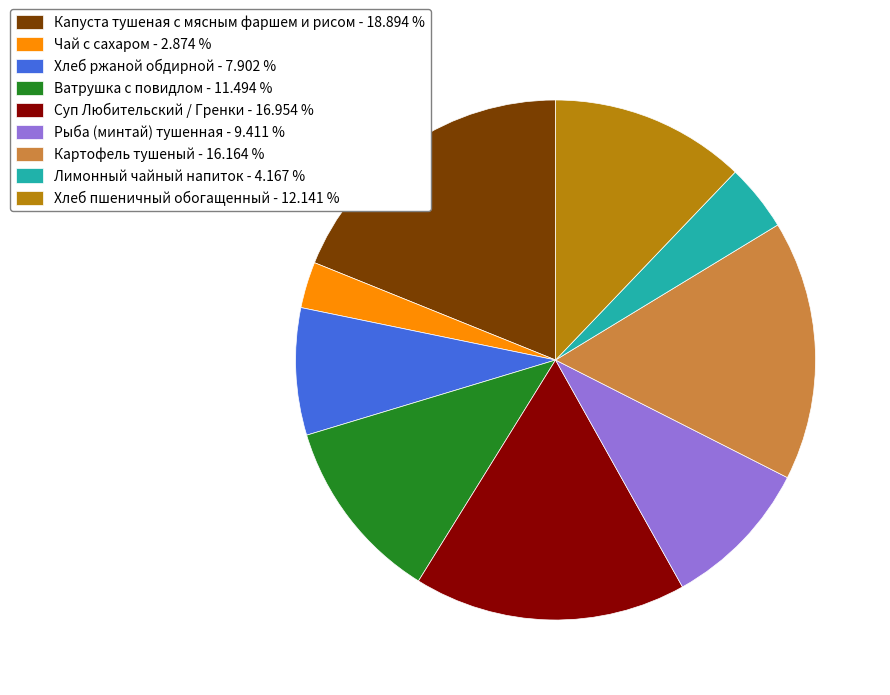

Do Чай с сахаром and Хлеб ржаной обдирной together represent more than half of the pie?

No